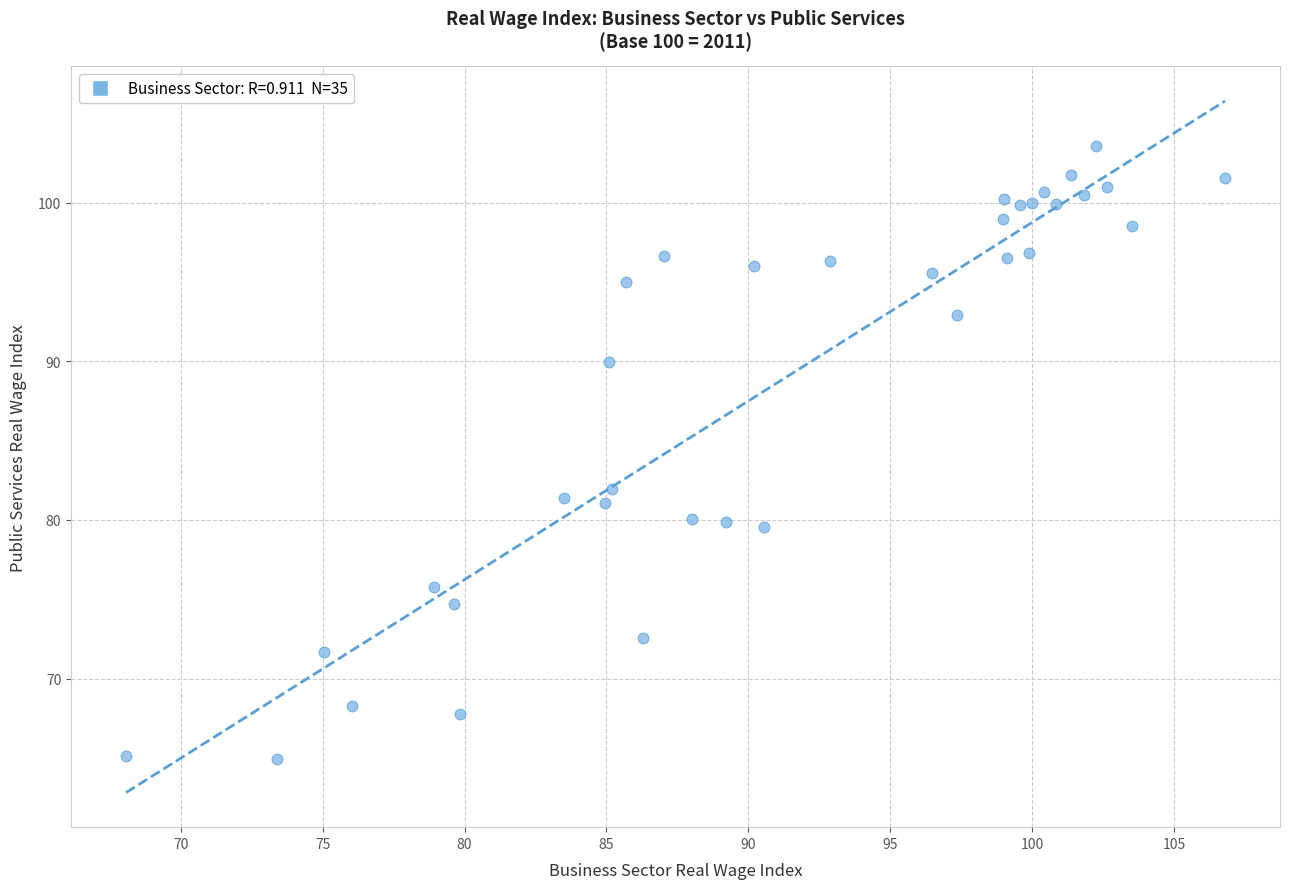

What Y value in the scatter plot is closest to 84?

82.0